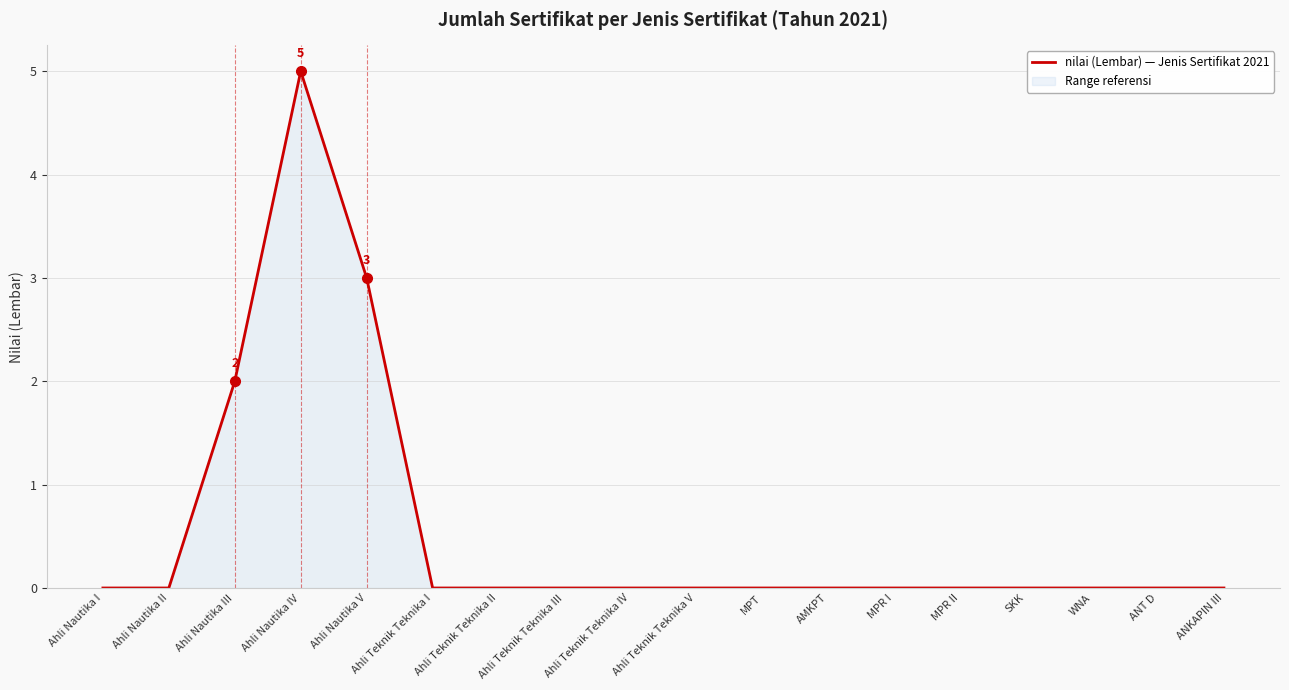

What is the change in value from Ahli Nautika V to Ahli Teknik Teknika II?

-3